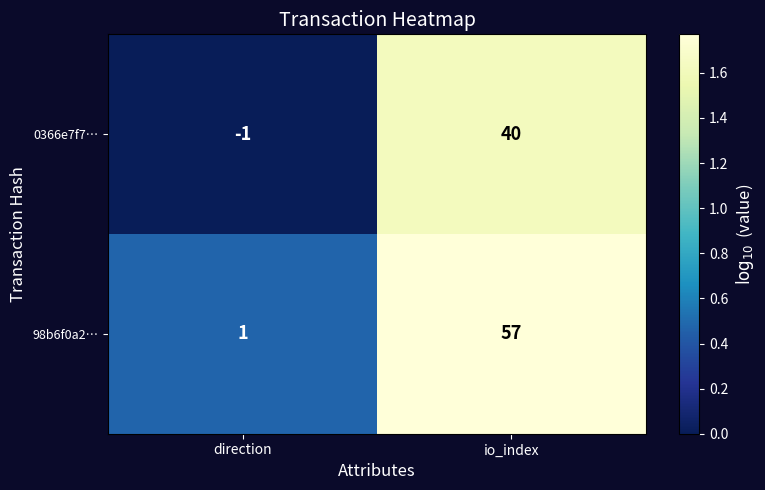

Count the number of data series in this chart.

2